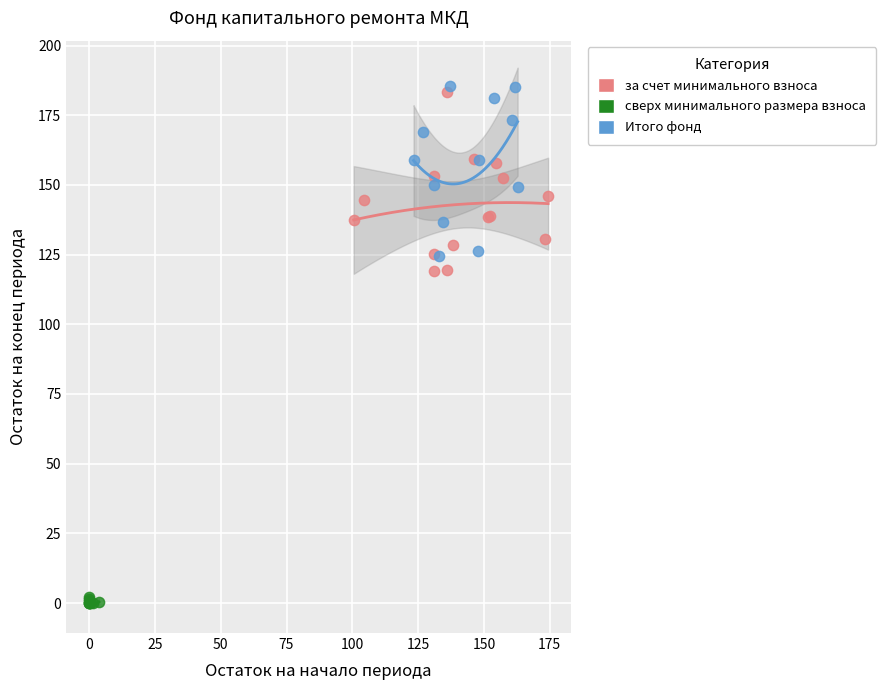

Which series reaches the minimum Y coordinate?

сверх минимального размера взноса